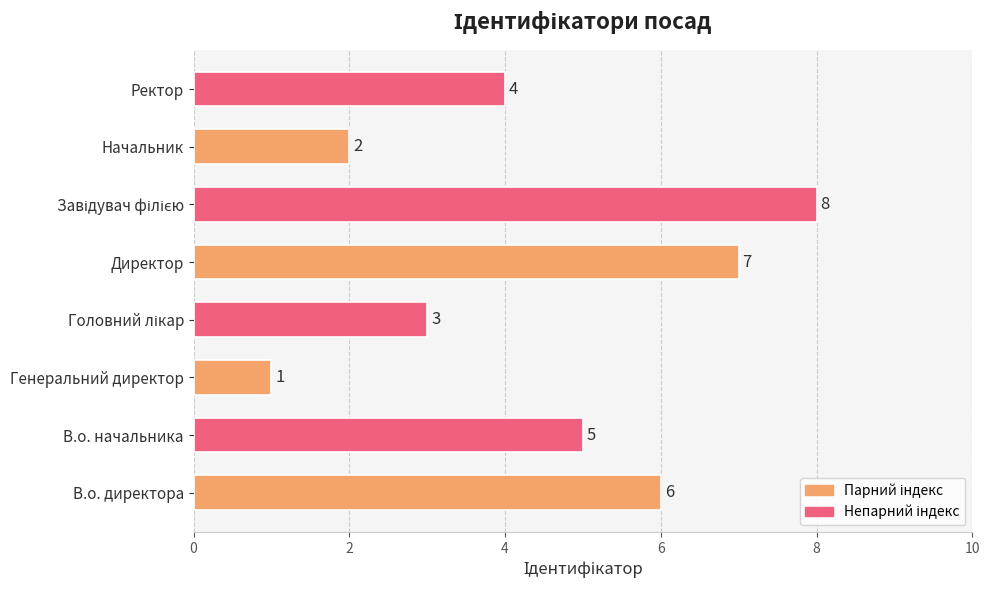

How many values are between 3 and 7?

5